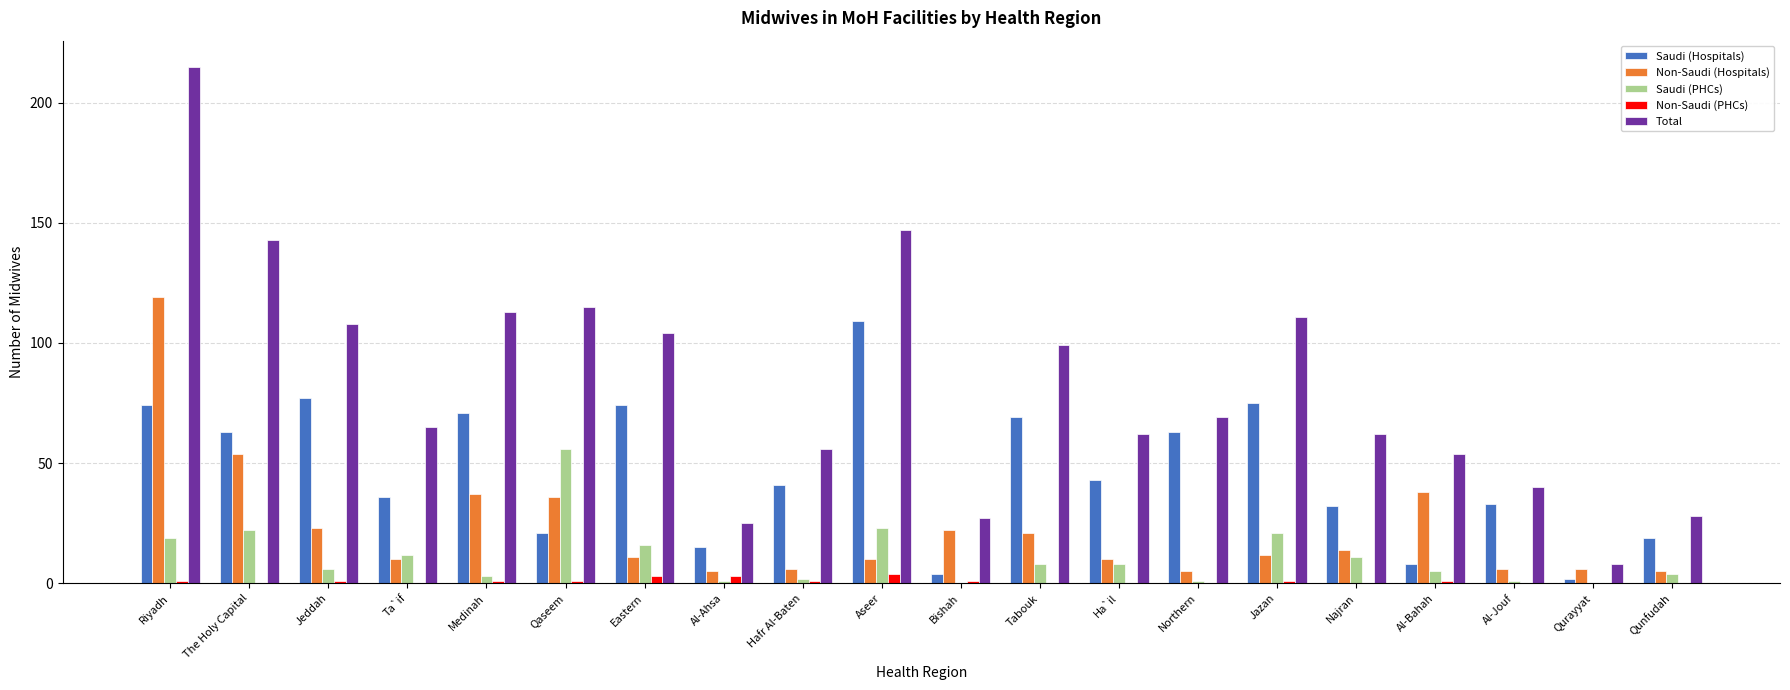

What is the sum of all Non-Saudi (Hospitals) values?

450